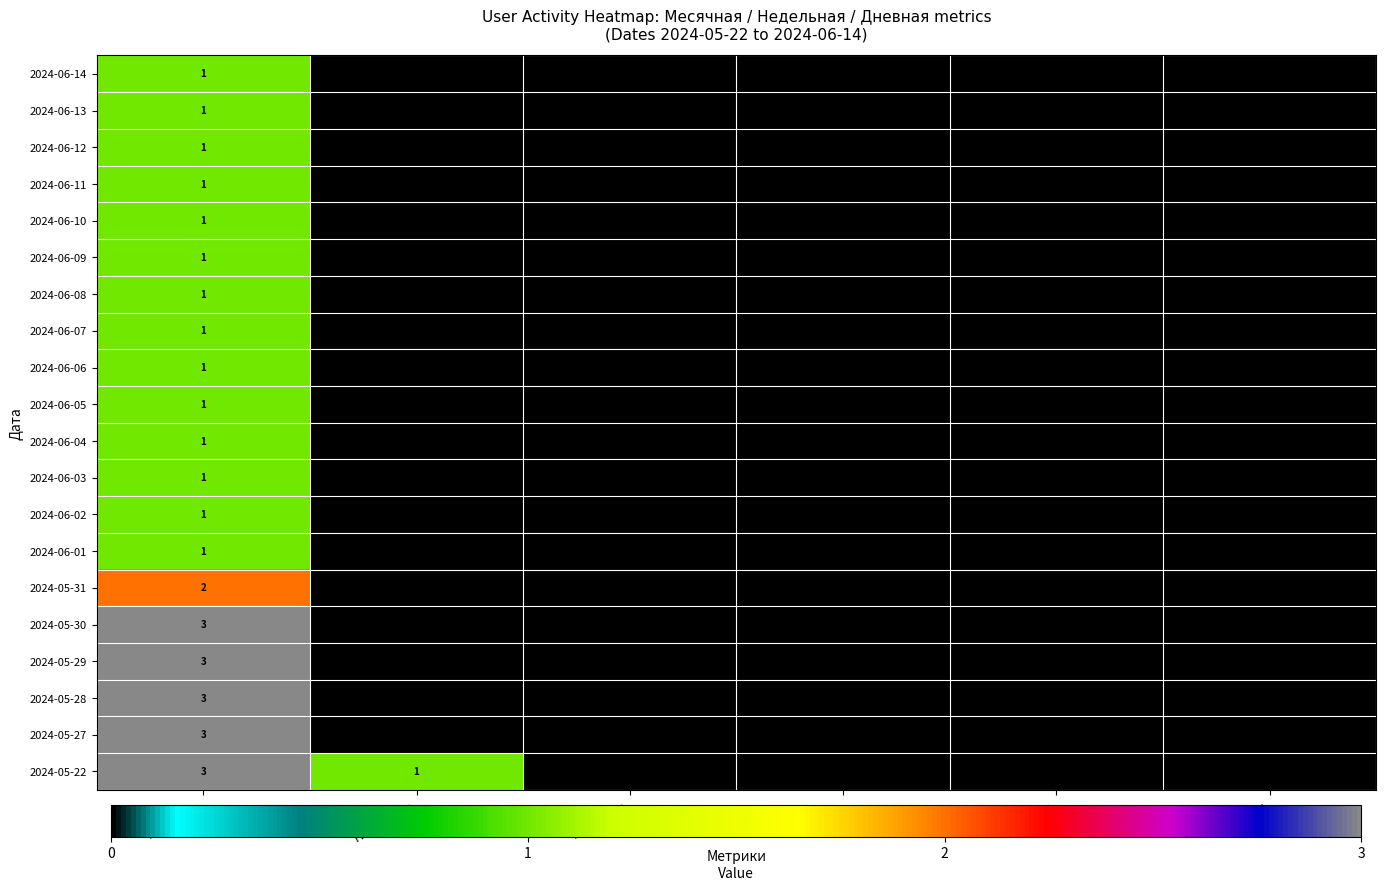

What is the total value across all series at Недельная?

1